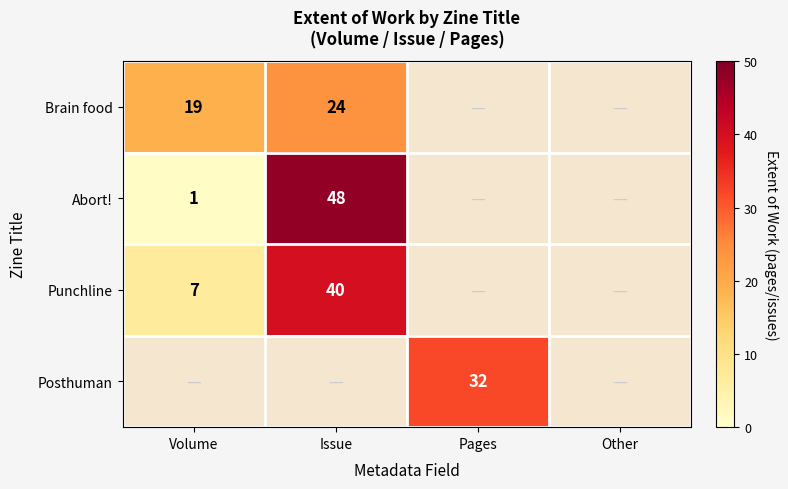

Is the value of Punchline at Issue greater than the value of Abort! at Issue?

No